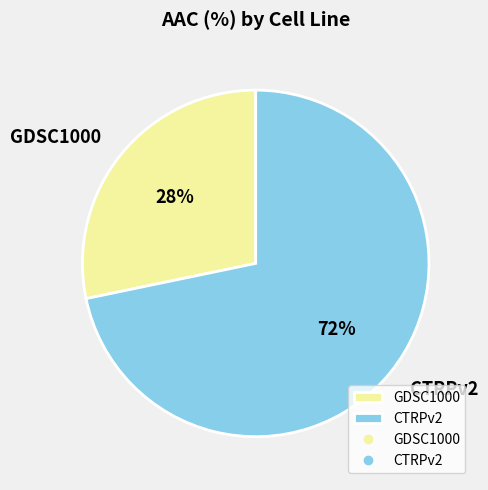

The GDSC1000 slice represents 28% of the pie. True or false?

True